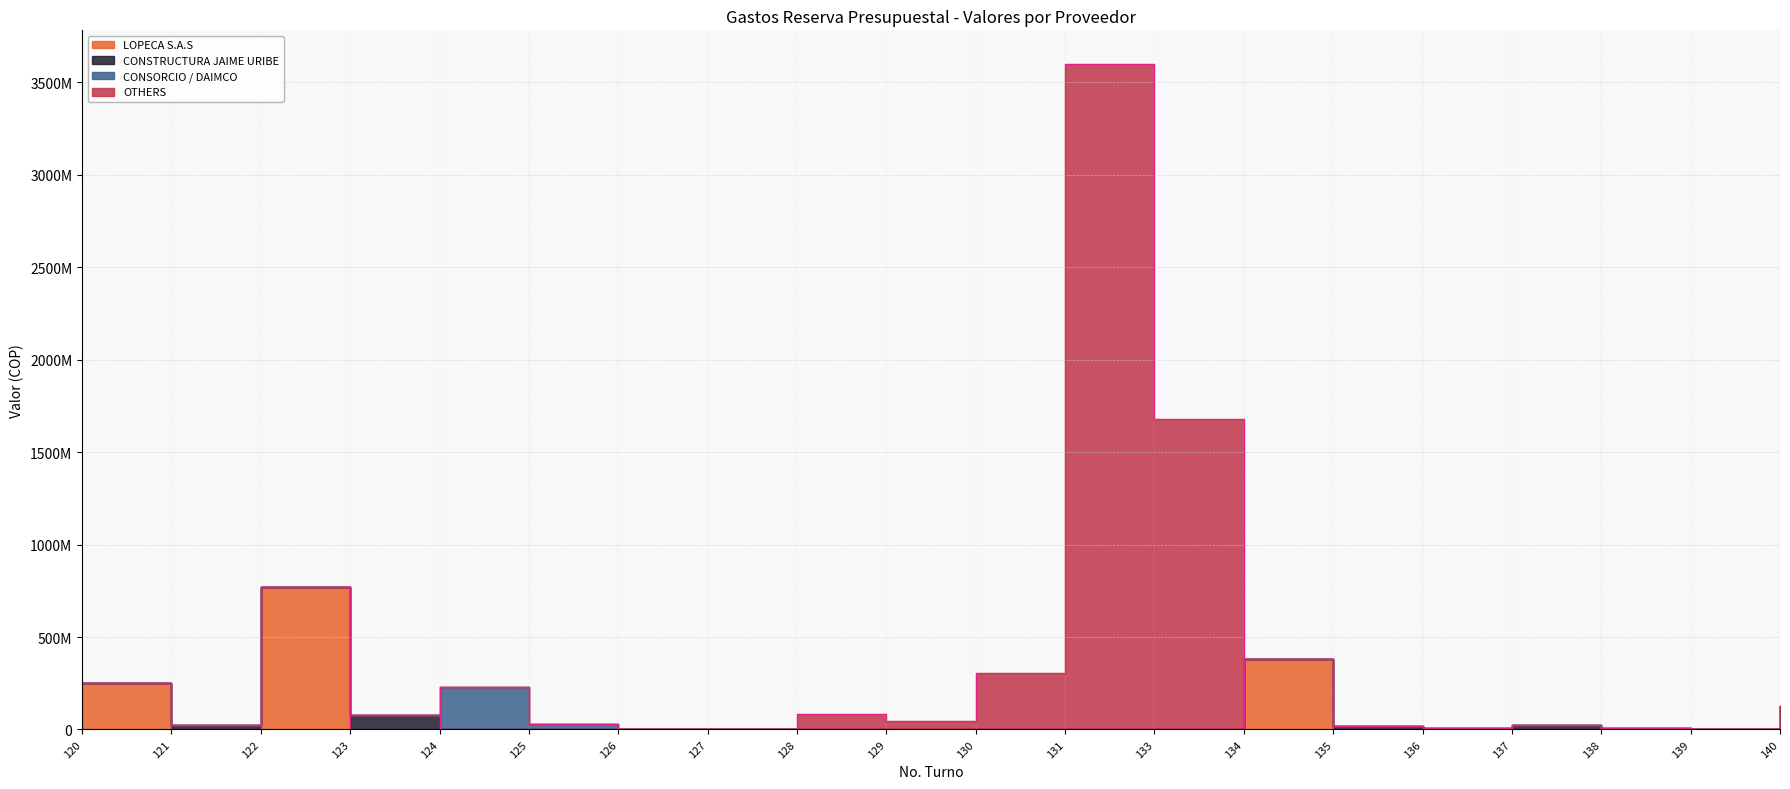

What is the average value of the LOPECA S.A.S series?

76100598.2